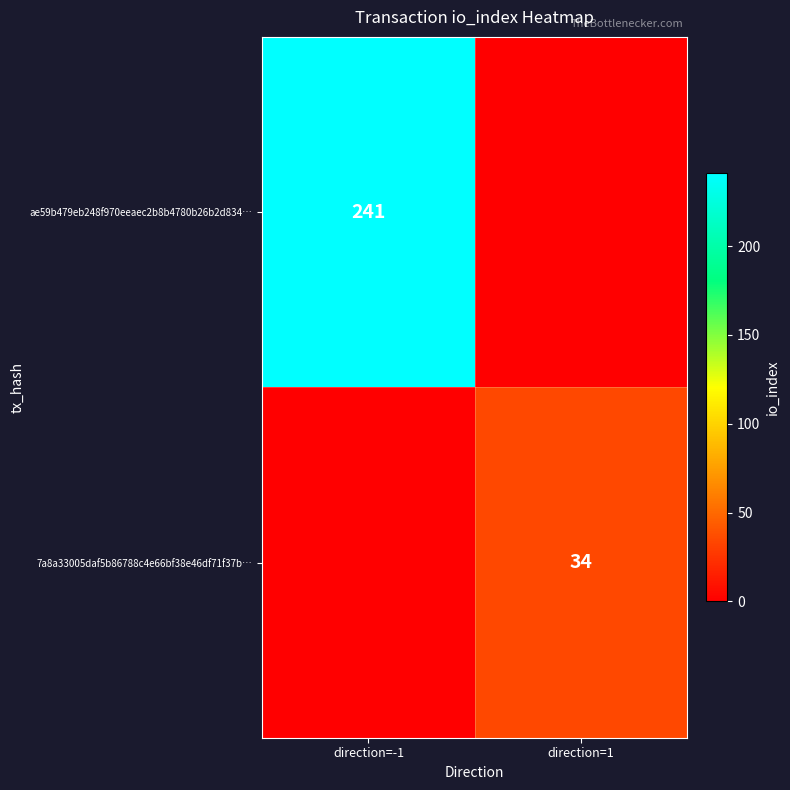

The 7a8a33005daf5b86788c4e66bf38e46df71f37b… series shows 34 at direction=1. True or false?

True